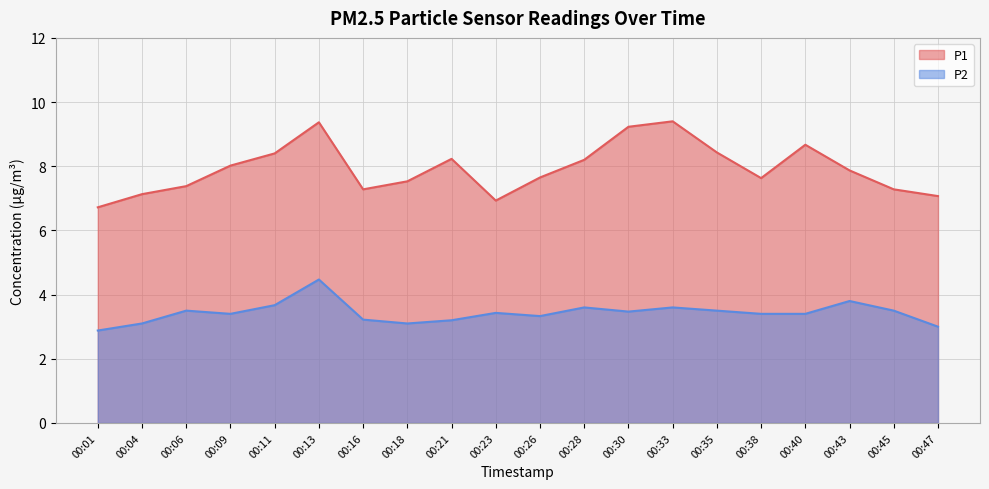

Between 00:21 and 00:30, which is larger?

00:30